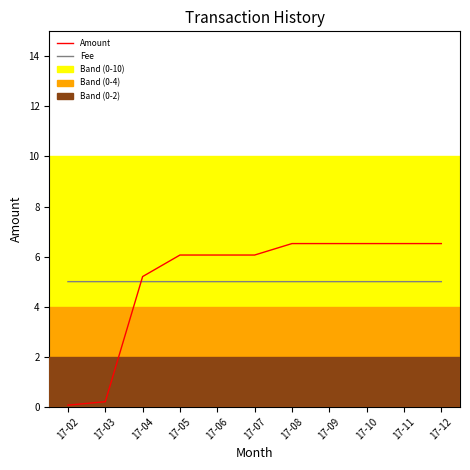

What is the highest value of the Fee series?

5.0